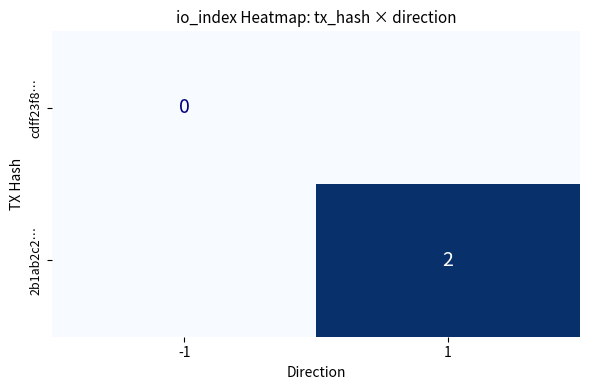

The 2b1ab2c2… series shows 4 at 1. True or false?

False